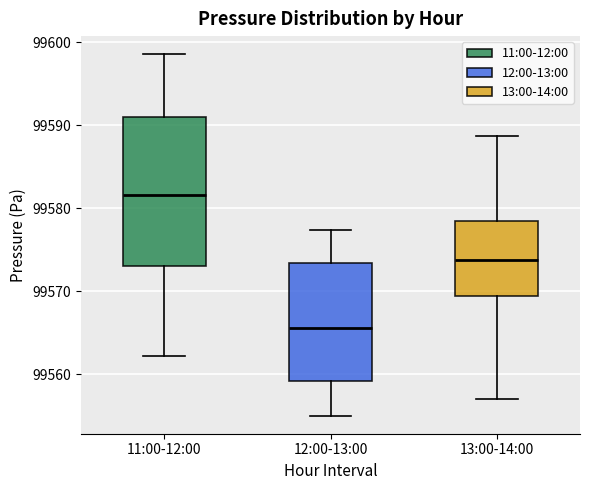

Reading left to right, read every box against the y-axis: the position of its median line, the range the box covers, and the ends of its whiskers. The values are not printed on the chart, so give them approximately, as read against the axis.

11:00-12:00: median 99582, box 99573 to 99591, whiskers 99562 to 99599
12:00-13:00: median 99566, box 99559 to 99573, whiskers 99555 to 99577
13:00-14:00: median 99574, box 99569 to 99578, whiskers 99557 to 99589